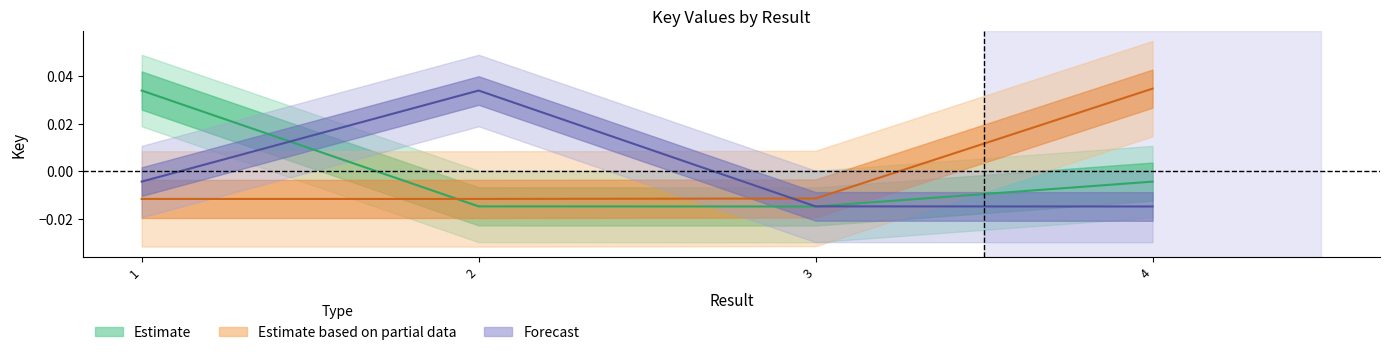

The value of Forecast at 3 is -0.0. True or false?

True